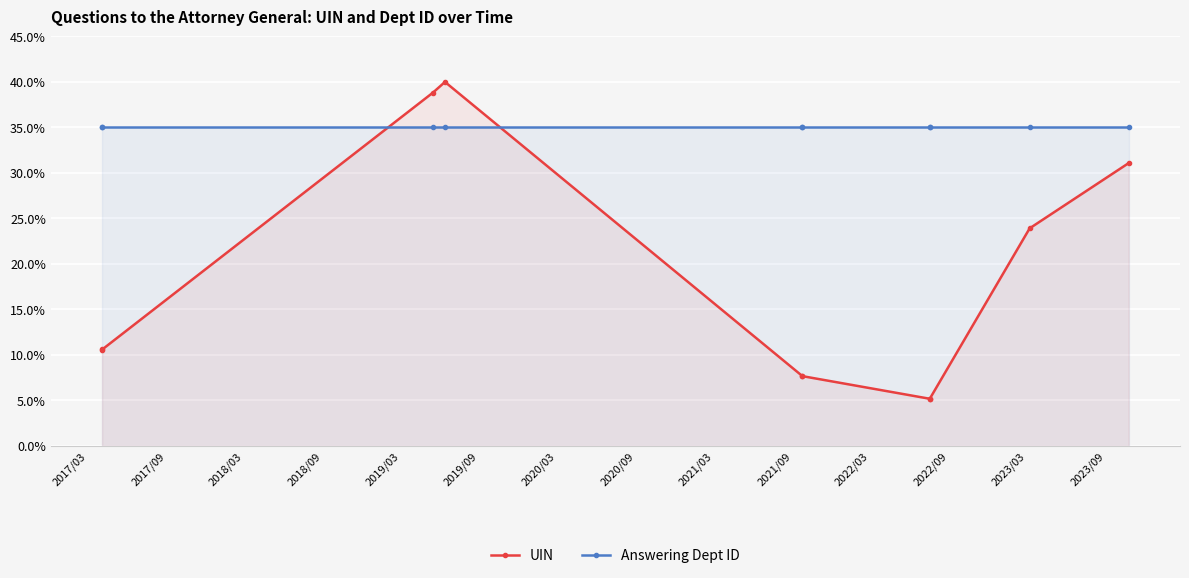

Between 2018/09 and 2017/09, which is larger?

2018/09